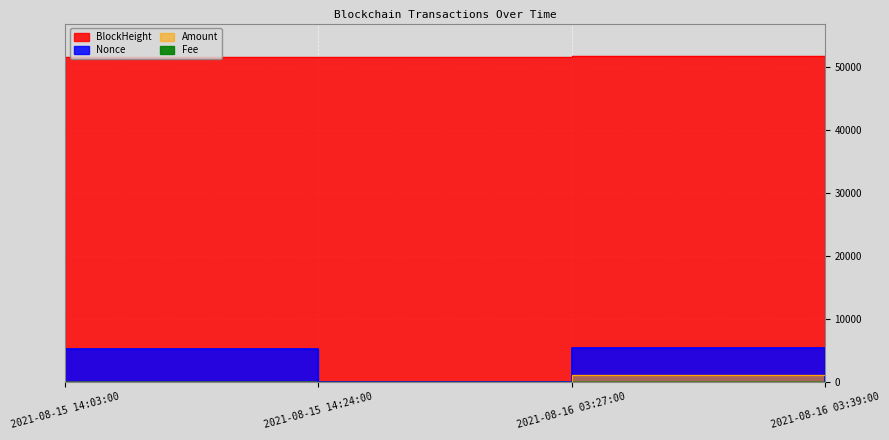

What is the spread (max minus min) of values at 2021-08-16 03:39:00?

51695.0